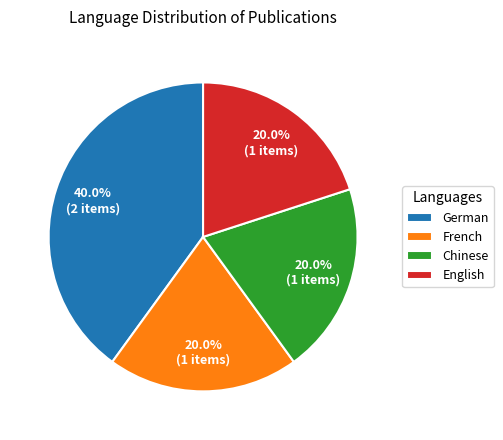

Is English the majority of the pie?

No